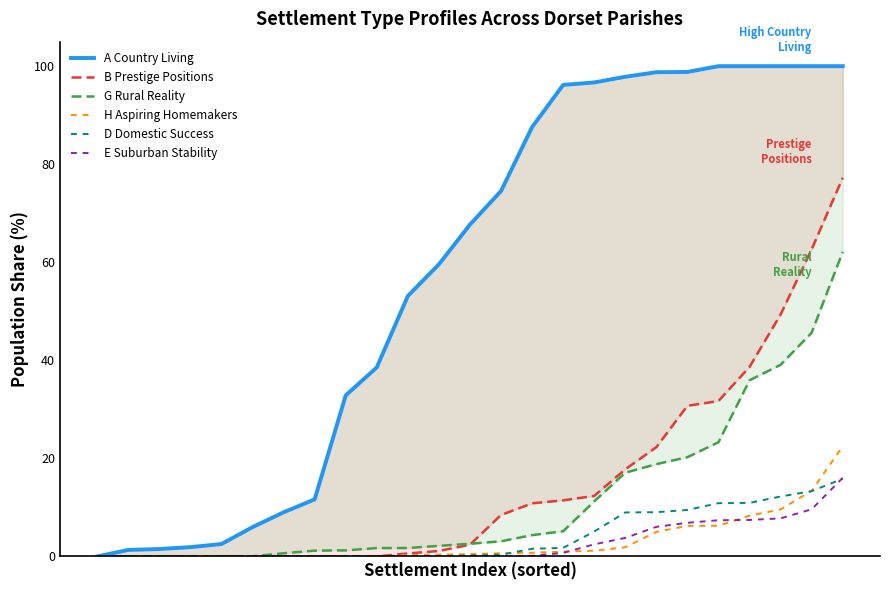

What is the sum of the B Prestige Positions values at 19 and 15?

42.2